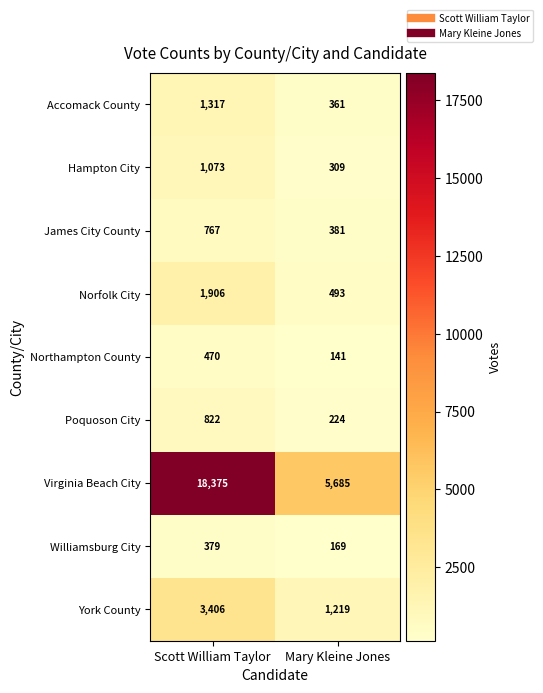

What is the sum of the Hampton City values at Mary Kleine Jones and Scott William Taylor?

1382